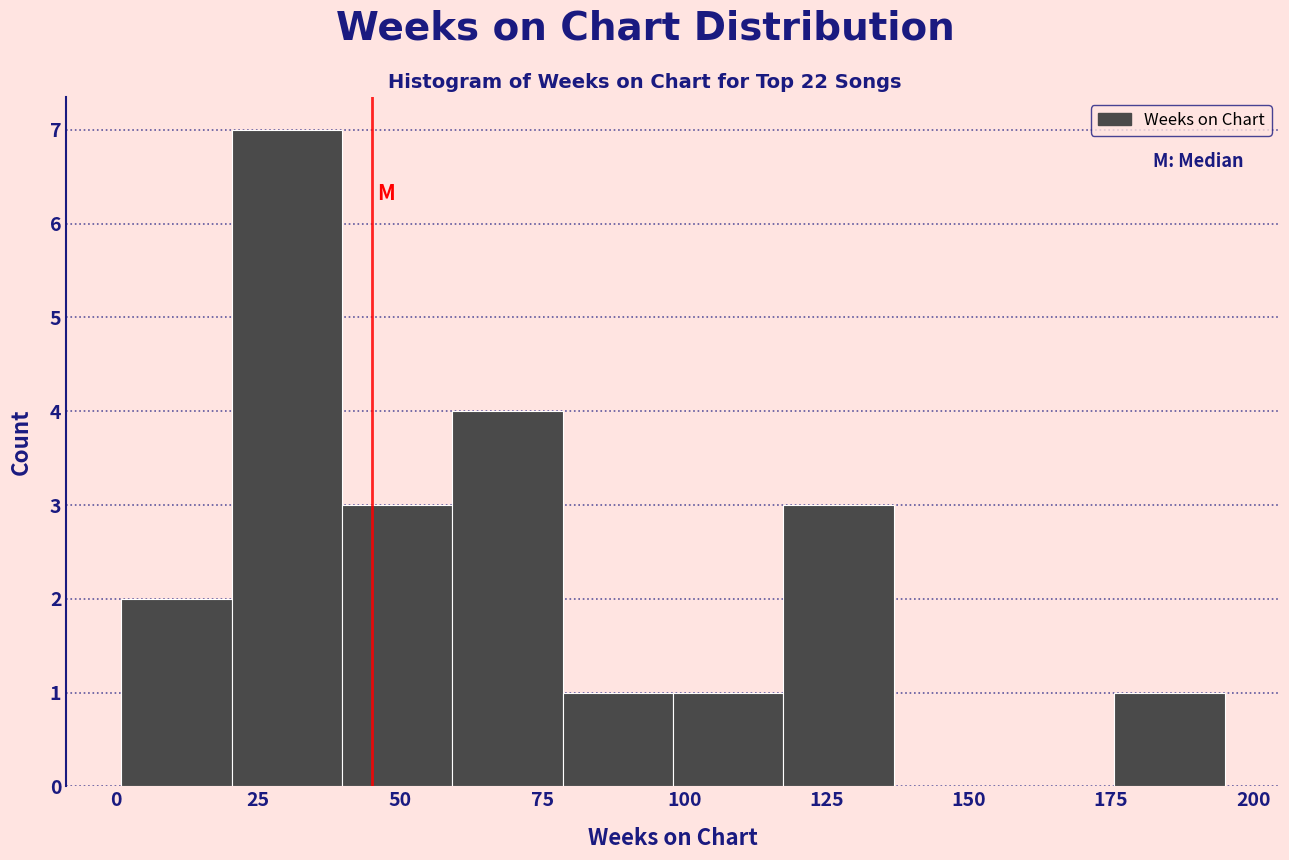

Around what value on the x-axis is the tallest bar? Give the approximate position of its centre, as read against the axis.

30